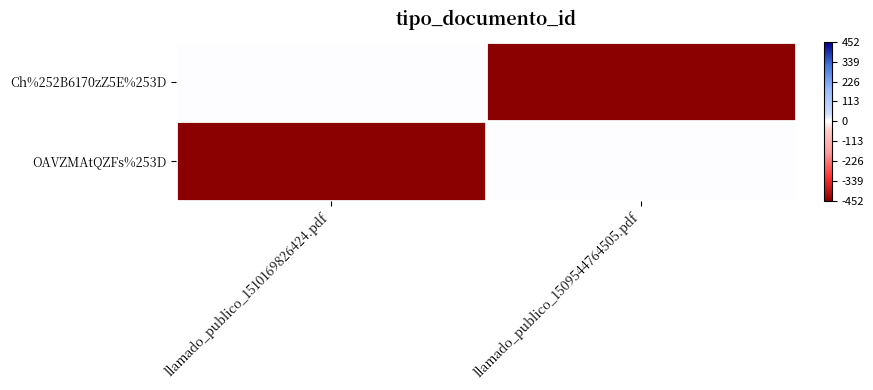

What is the minimum value shown in the chart?

-452